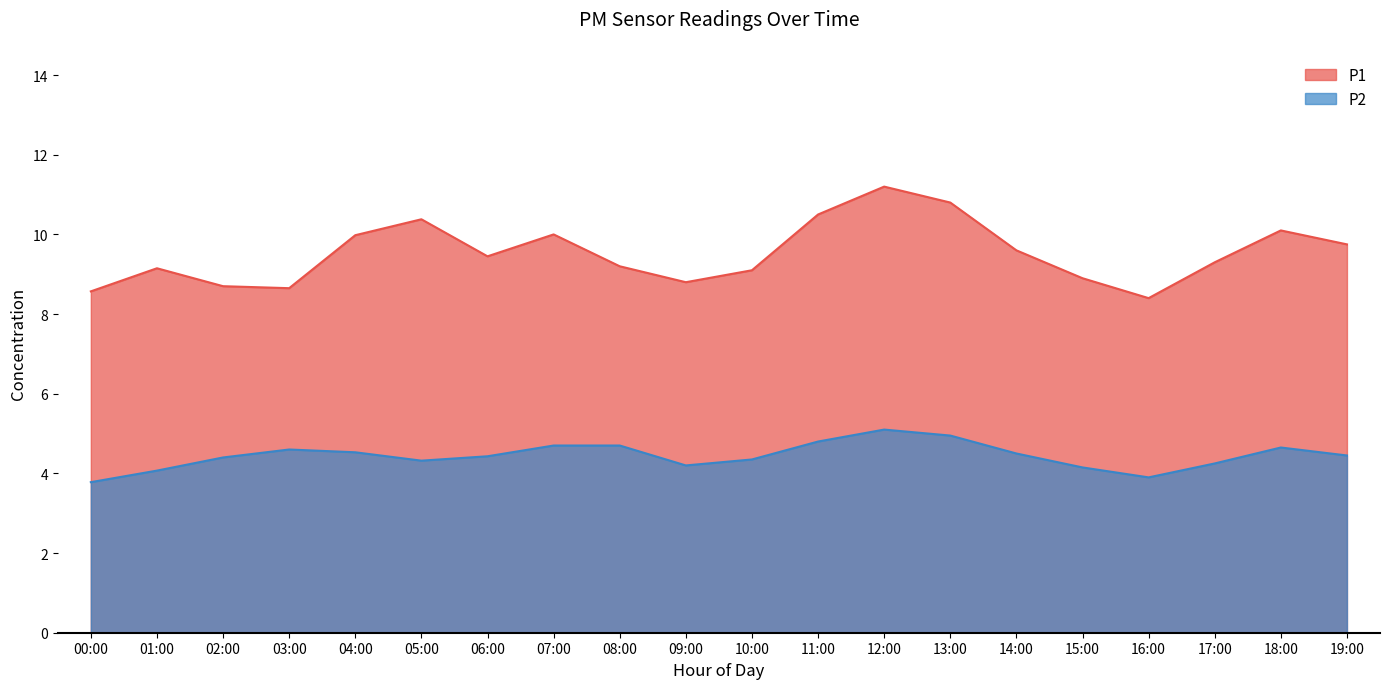

What is the total value across all series at 17:00?

13.6